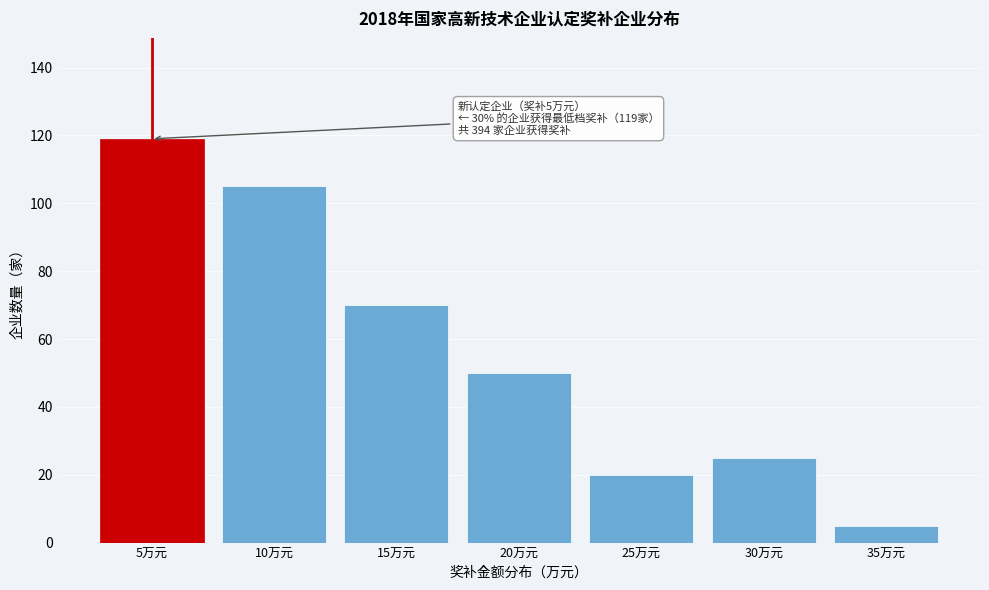

Reading right to left, list all the values displayed in this chart.

35万元=5	30万元=25	25万元=20	20万元=50	15万元=70	10万元=105	5万元=119